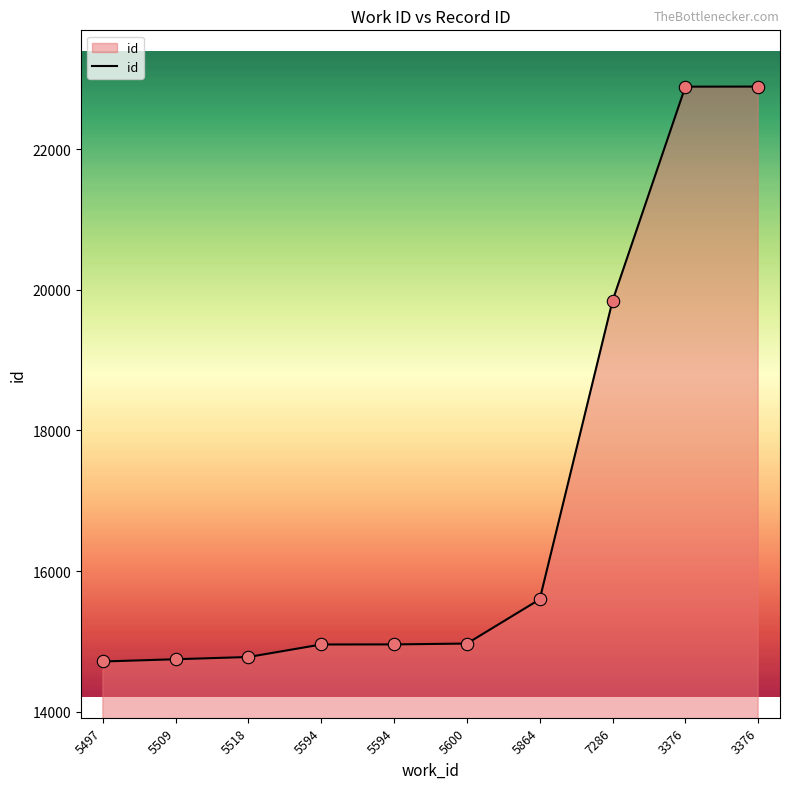

Which has a higher value, 5594 or 3376?

3376